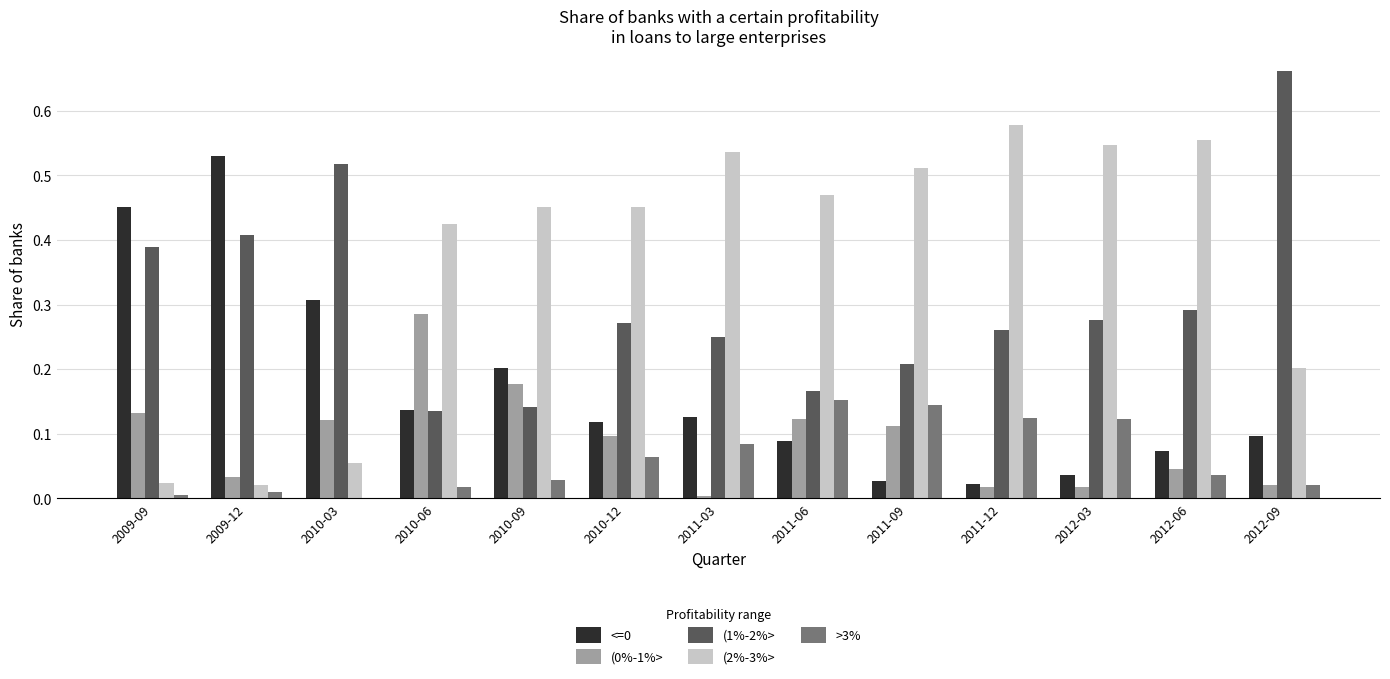

The value of (1%-2%> at 2011-12 is 0.3. True or false?

True